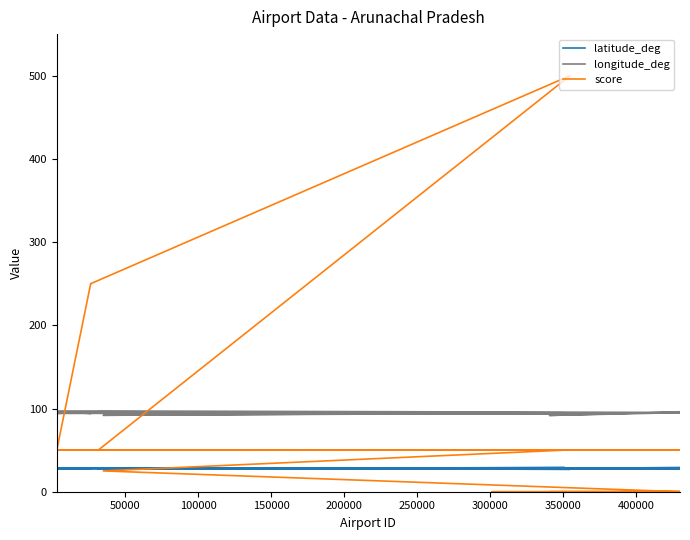

Rank the series by their average value, from lowest to highest.

latitude_deg, score, longitude_deg